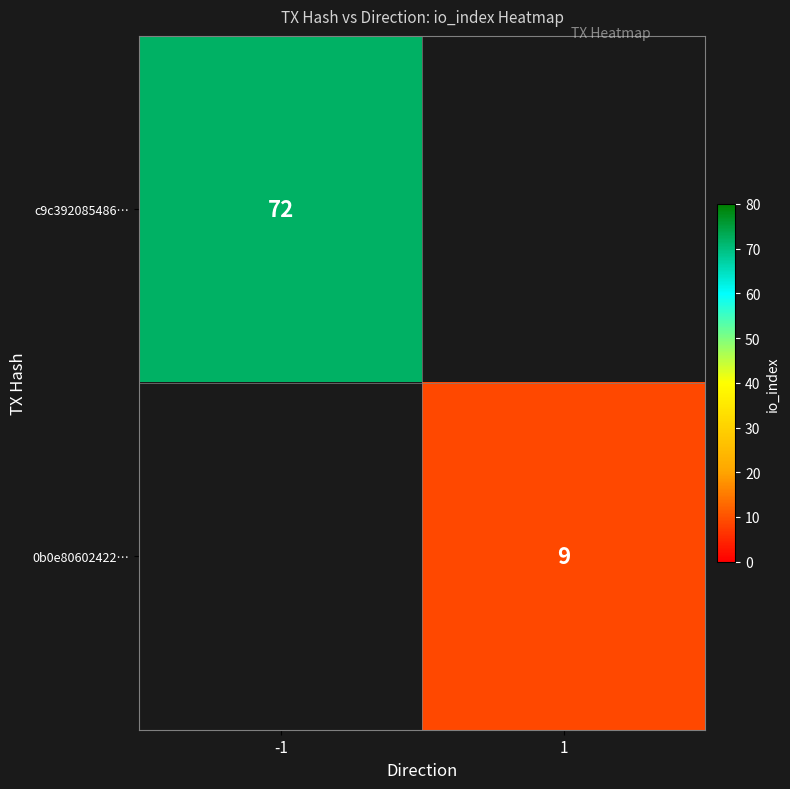

The value of c9c392085486… at -1 is 72. True or false?

True